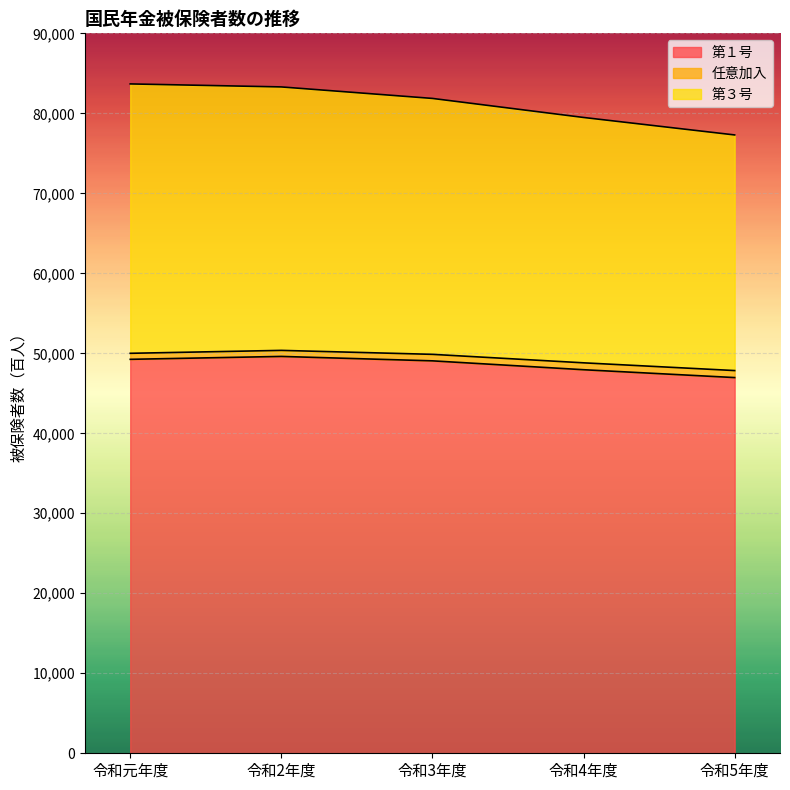

At how many categories does at least one series exceed 55648?

5